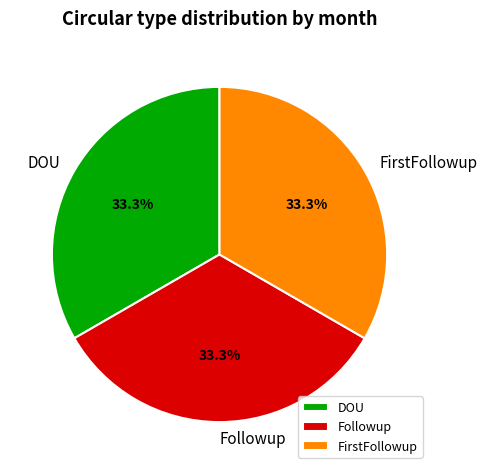

Approximately how many times larger is the value at DOU compared to Followup?

1.0